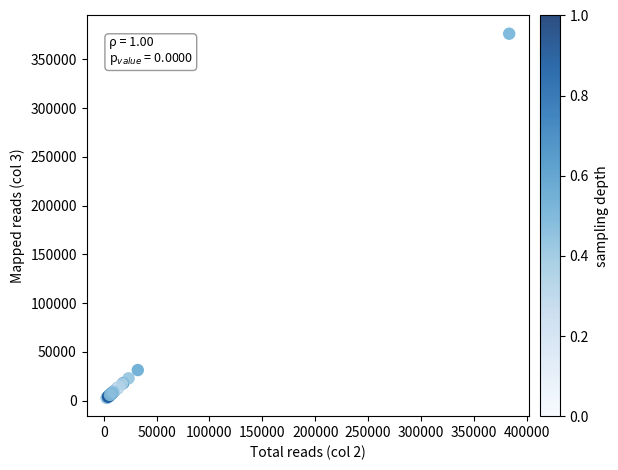

What Y value in the scatter plot is closest to 189586?

31433